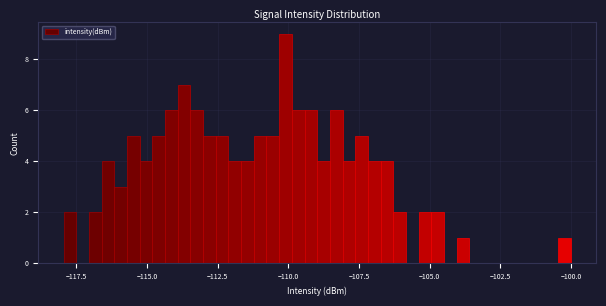

Read against the x-axis, roughly where is the centre of the tallest bar?

-110.0